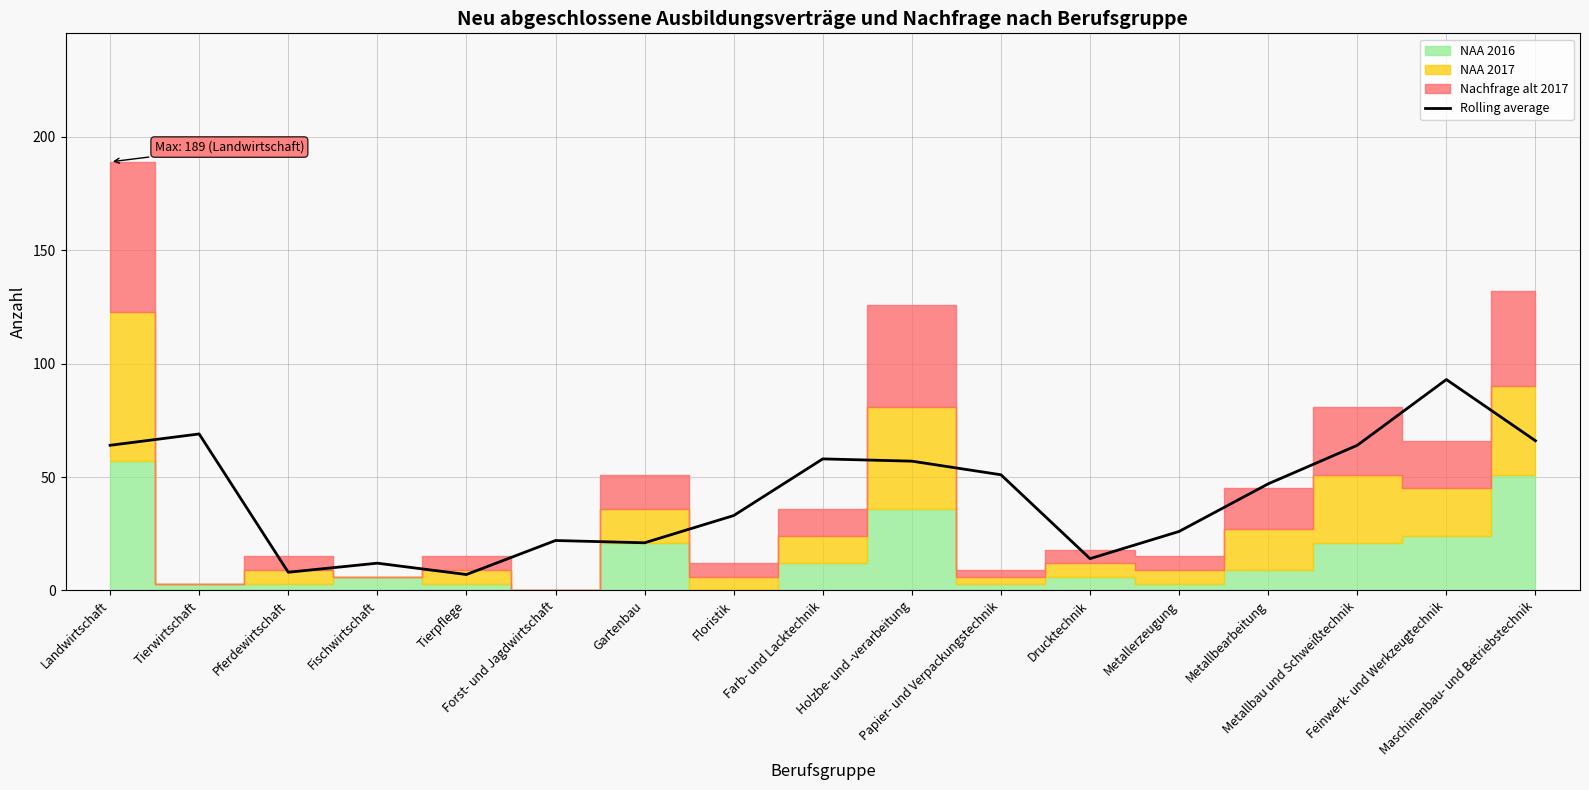

Reading left to right, list all the values displayed in this chart.

Landwirtschaft=64	Tierwirtschaft=69	Pferdewirtschaft=8	Fischwirtschaft=12	Tierpflege=7	Forst- und Jagdwirtschaft=22	Gartenbau=21	Floristik=33	Farb- und Lacktechnik=58	Holzbe- und -verarbeitung=57	Papier- und Verpackungstechnik=51	Drucktechnik=14	Metallerzeugung=26	Metallbearbeitung=47	Metallbau und Schweißtechnik=64	Feinwerk- und Werkzeugtechnik=93	Maschinenbau- und Betriebstechnik=66